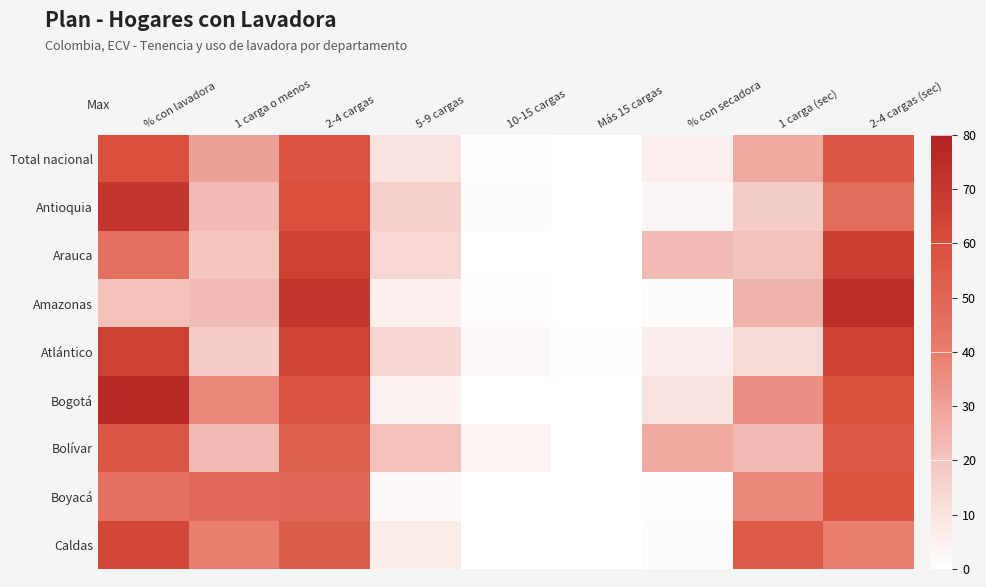

Reading right to left, extract all data points from this chart.

Total nacional: 2-4 cargas (sec)=56.3	1 carga (sec)=27.7	% con secadora=5.9	Más 15 cargas=0.2	10-15 cargas=1.1	5-9 cargas=10.2	2-4 cargas=58.3	1 carga o menos=30.1	% con lavadora=59.1
Antioquia: 2-4 cargas (sec)=46.6	1 carga (sec)=17.4	% con secadora=3.0	Más 15 cargas=0.2	10-15 cargas=1.3	5-9 cargas=16.0	2-4 cargas=59.7	1 carga o menos=22.8	% con lavadora=71.1
Arauca: 2-4 cargas (sec)=66.5	1 carga (sec)=20.4	% con secadora=22.9	Más 15 cargas=0.0	10-15 cargas=0.1	5-9 cargas=14.1	2-4 cargas=66.2	1 carga o menos=19.6	% con lavadora=45.5
Amazonas: 2-4 cargas (sec)=74.8	1 carga (sec)=25.2	% con secadora=1.5	Más 15 cargas=0.0	10-15 cargas=1.2	5-9 cargas=5.2	2-4 cargas=71.0	1 carga o menos=22.6	% con lavadora=21.0
Atlántico: 2-4 cargas (sec)=66.1	1 carga (sec)=13.0	% con secadora=6.3	Más 15 cargas=0.5	10-15 cargas=2.5	5-9 cargas=14.2	2-4 cargas=64.9	1 carga o menos=17.8	% con lavadora=66.0
Bogotá: 2-4 cargas (sec)=58.8	1 carga (sec)=34.8	% con secadora=9.9	Más 15 cargas=0.2	10-15 cargas=0.1	5-9 cargas=4.5	2-4 cargas=58.2	1 carga o menos=37.0	% con lavadora=76.6
Bolívar: 2-4 cargas (sec)=55.4	1 carga (sec)=23.7	% con secadora=28.1	Más 15 cargas=0.0	10-15 cargas=4.1	5-9 cargas=21.2	2-4 cargas=52.0	1 carga o menos=22.7	% con lavadora=56.3
Boyacá: 2-4 cargas (sec)=58.4	1 carga (sec)=36.7	% con secadora=1.0	Más 15 cargas=0.0	10-15 cargas=0.1	5-9 cargas=2.2	2-4 cargas=49.6	1 carga o menos=48.2	% con lavadora=44.8
Caldas: 2-4 cargas (sec)=39.6	1 carga (sec)=55.2	% con secadora=1.5	Más 15 cargas=0.1	10-15 cargas=0.1	5-9 cargas=6.7	2-4 cargas=53.7	1 carga o menos=39.4	% con lavadora=63.2